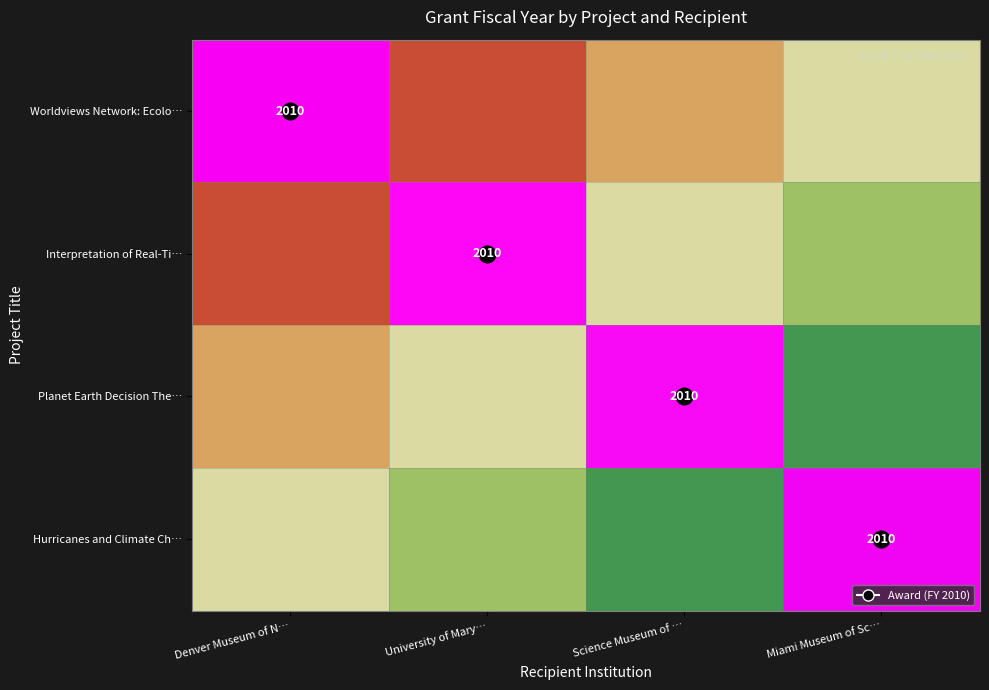

At which category does the chart reach its minimum across all series?

Miami Museum of Sc…